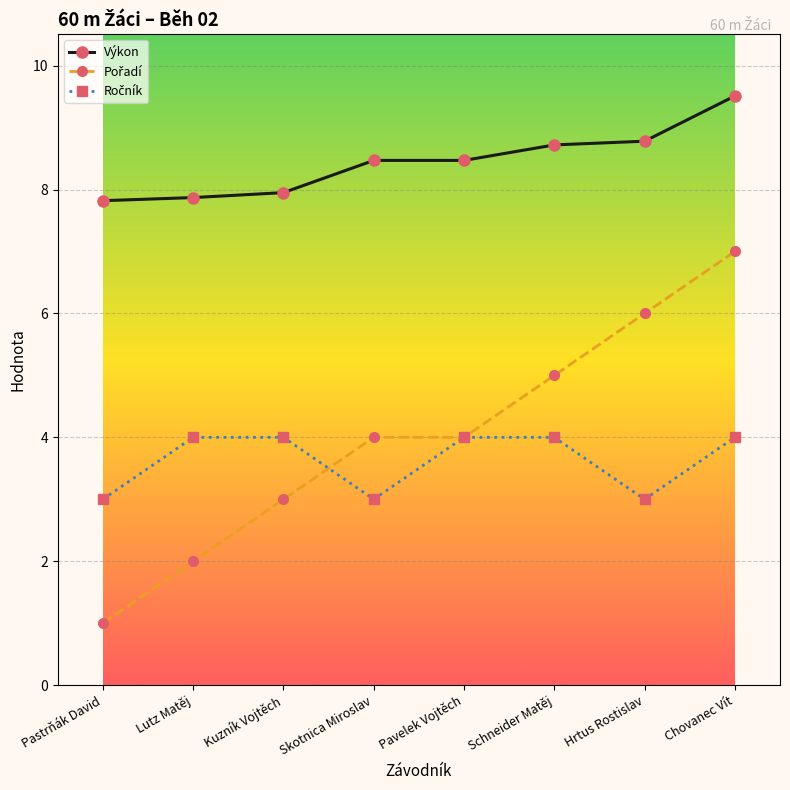

What is the approximate value of Výkon at Schneider Matěj?

8.7